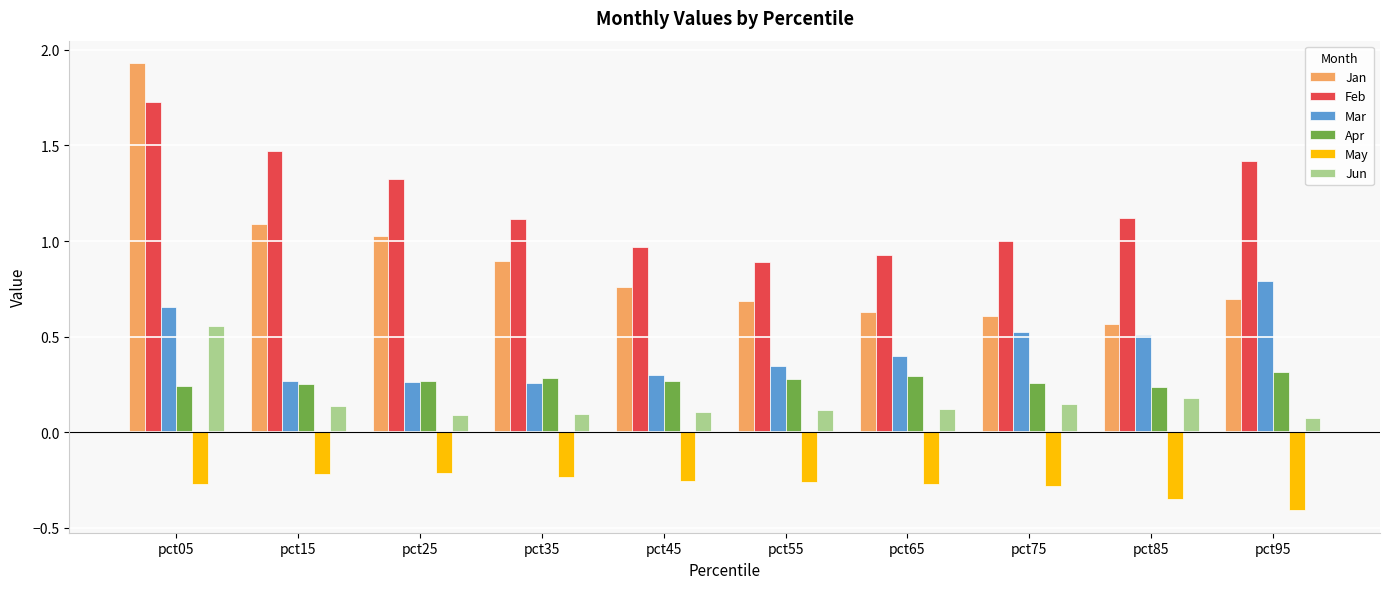

Count the Mar values in the range 0 to 1.

10